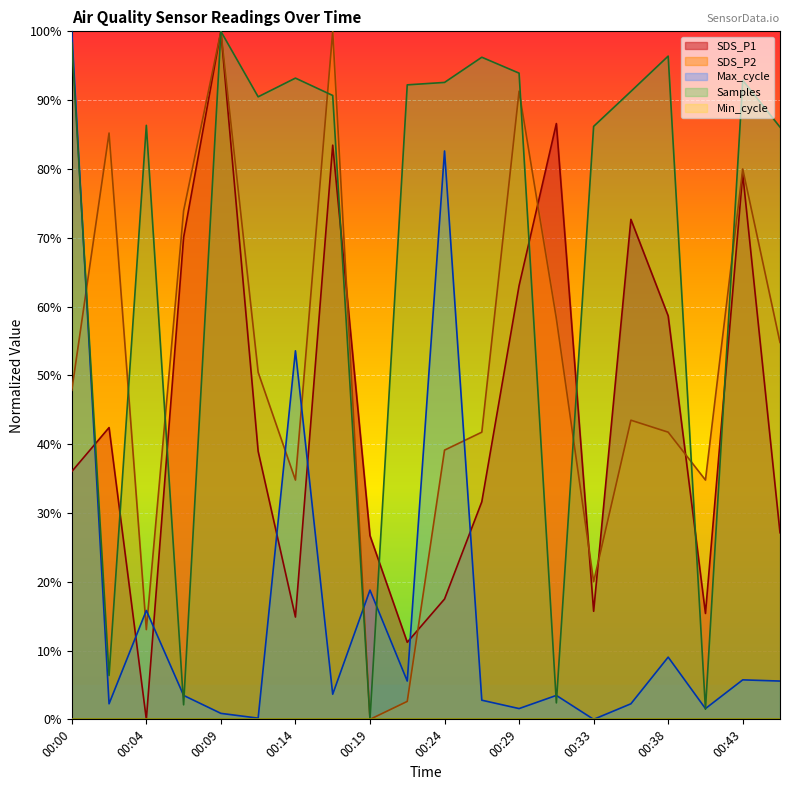

True or false: SDS_P2 has a value of 40.7 at 00:02.

False